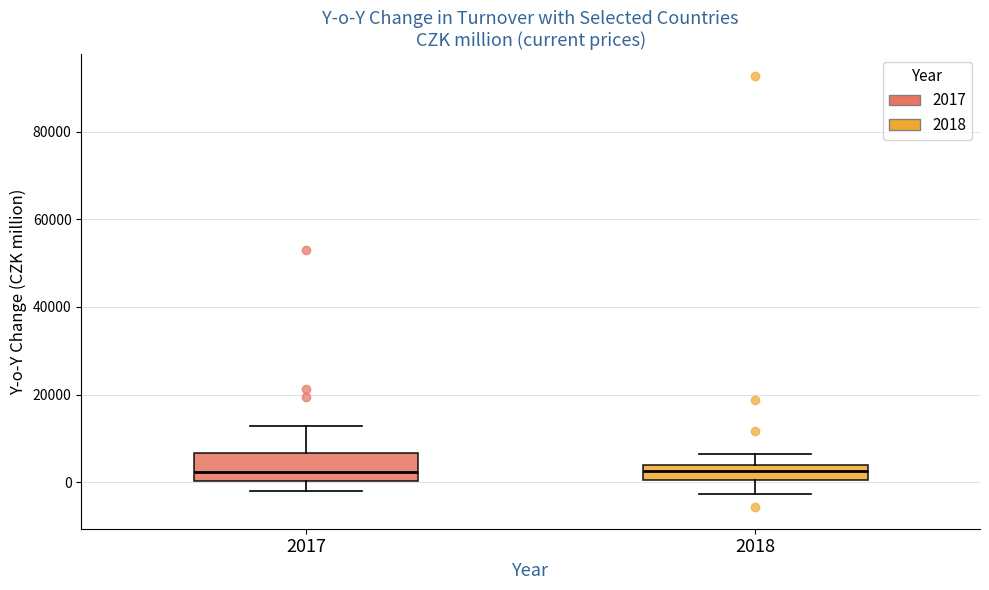

Where is the upper edge of the box at x = 2017 on the y-axis? The values are not printed on the chart, so give them approximately, as read against the axis.

6000